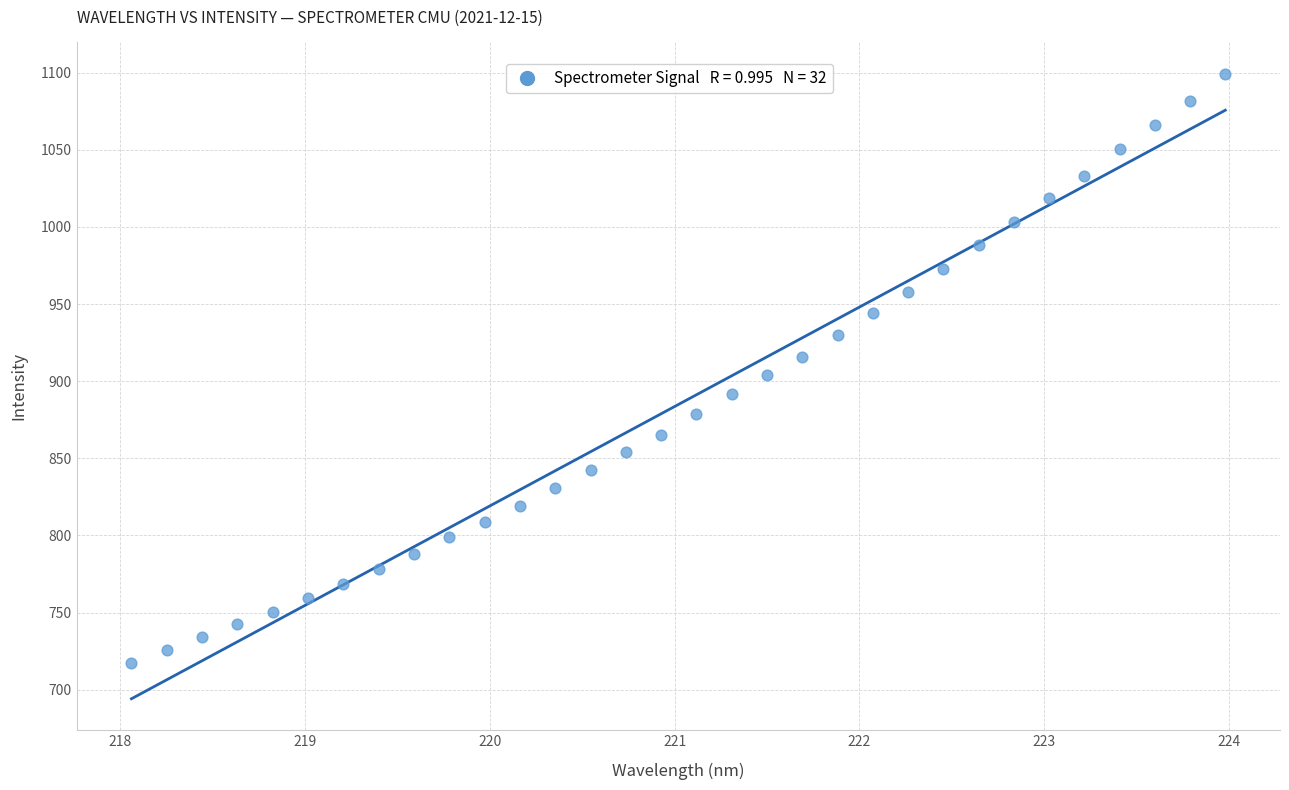

What is the range of X values (max minus min)?

5.9